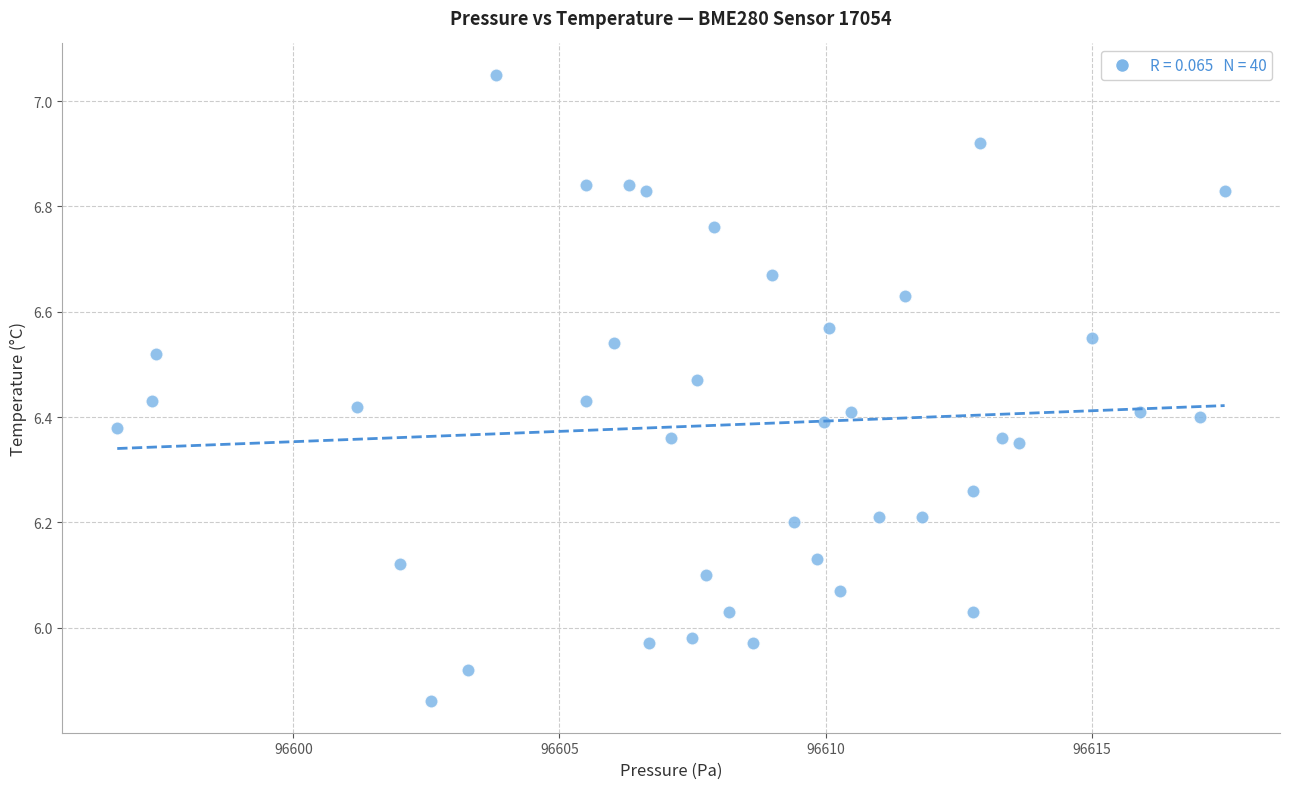

What is the range of Y values (max minus min)?

1.2